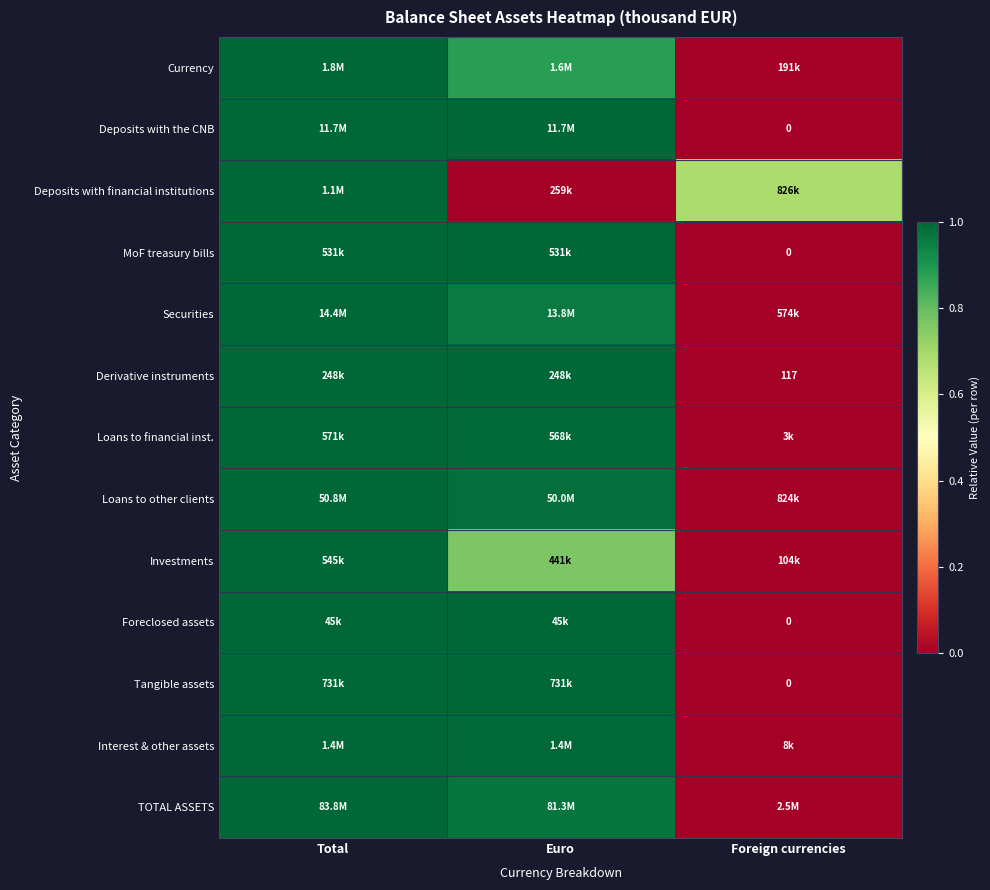

Is the value of Tangible assets at Total greater than the value of Loans to financial inst. at Foreign currencies?

Yes